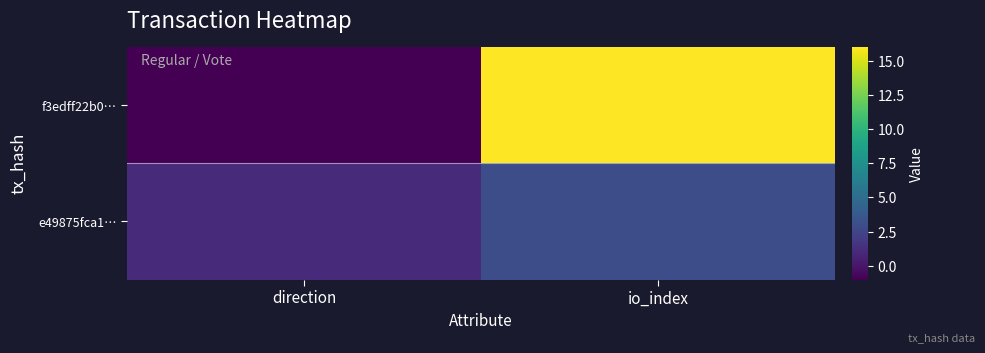

Reading left to right, what are all the values shown in this chart?

f3edff22b0…: direction=-1	io_index=16
e49875fca1…: direction=1	io_index=3